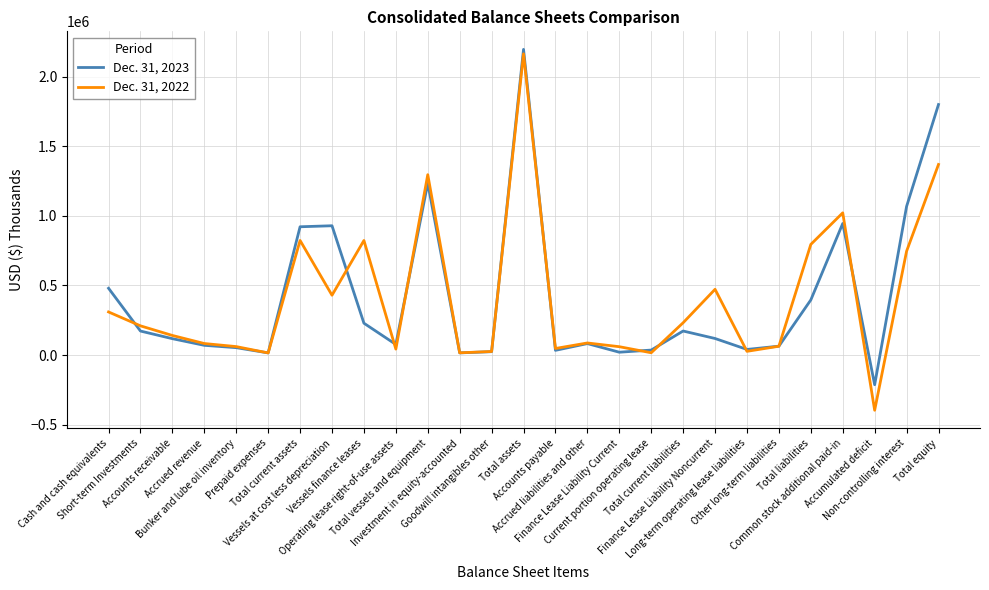

What is the minimum value for Dec. 31, 2023?

-213193